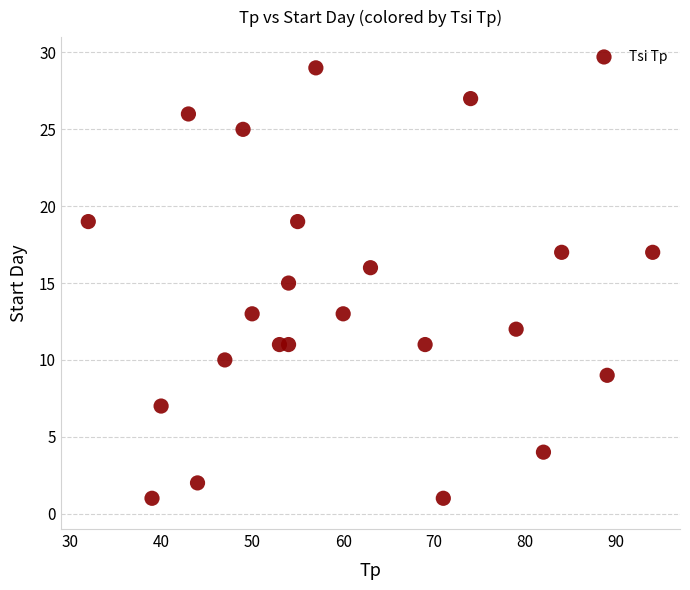

List the coordinates of all points as (Y, X) pairs, reading left to right.

(19, 32)  (1, 39)  (7, 40)  (26, 43)  (2, 44)  (10, 47)  (25, 49)  (13, 50)  (11, 53)  (15, 54)  (11, 54)  (19, 55)  (29, 57)  (13, 60)  (16, 63)  (11, 69)  (1, 71)  (27, 74)  (12, 79)  (4, 82)  (17, 84)  (9, 89)  (17, 94)